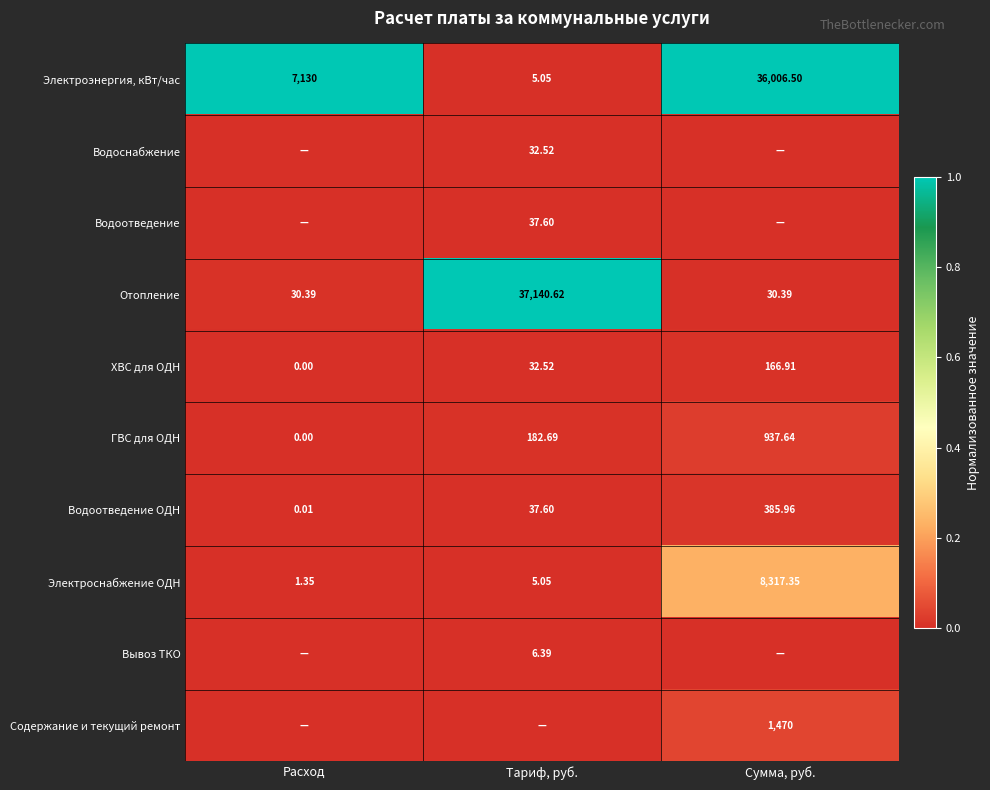

Which category has the lowest value in the ГВС для ОДН series?

Расход